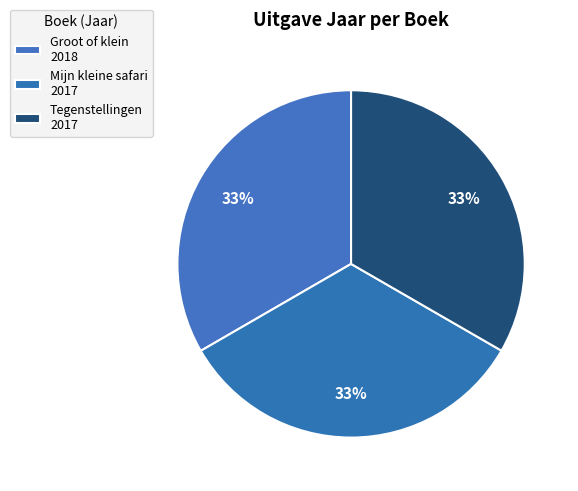

Is the sum of Mijn kleine safari and Groot of klein greater than half?

Yes